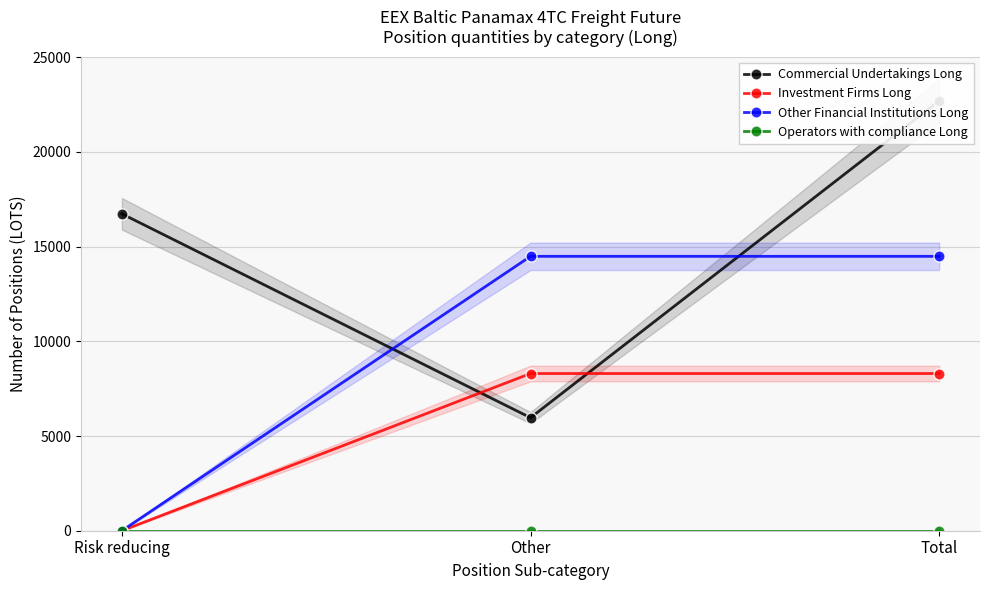

What is the value of the Other Financial Institutions Long point at the 3rd from the left?

14486.3